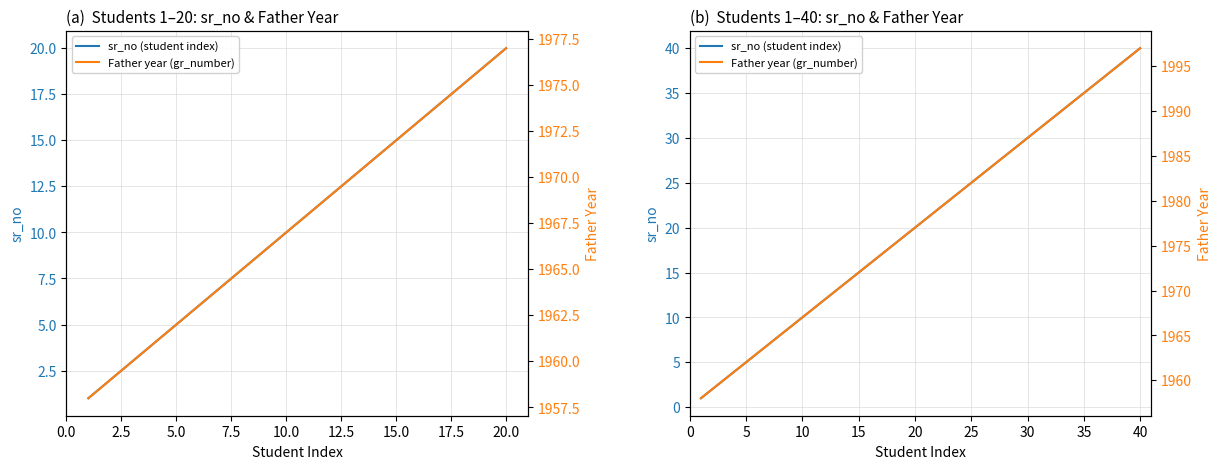

Is the value of Father year (gr_number) at 27 greater than the value of sr_no (student index) at 27?

Yes